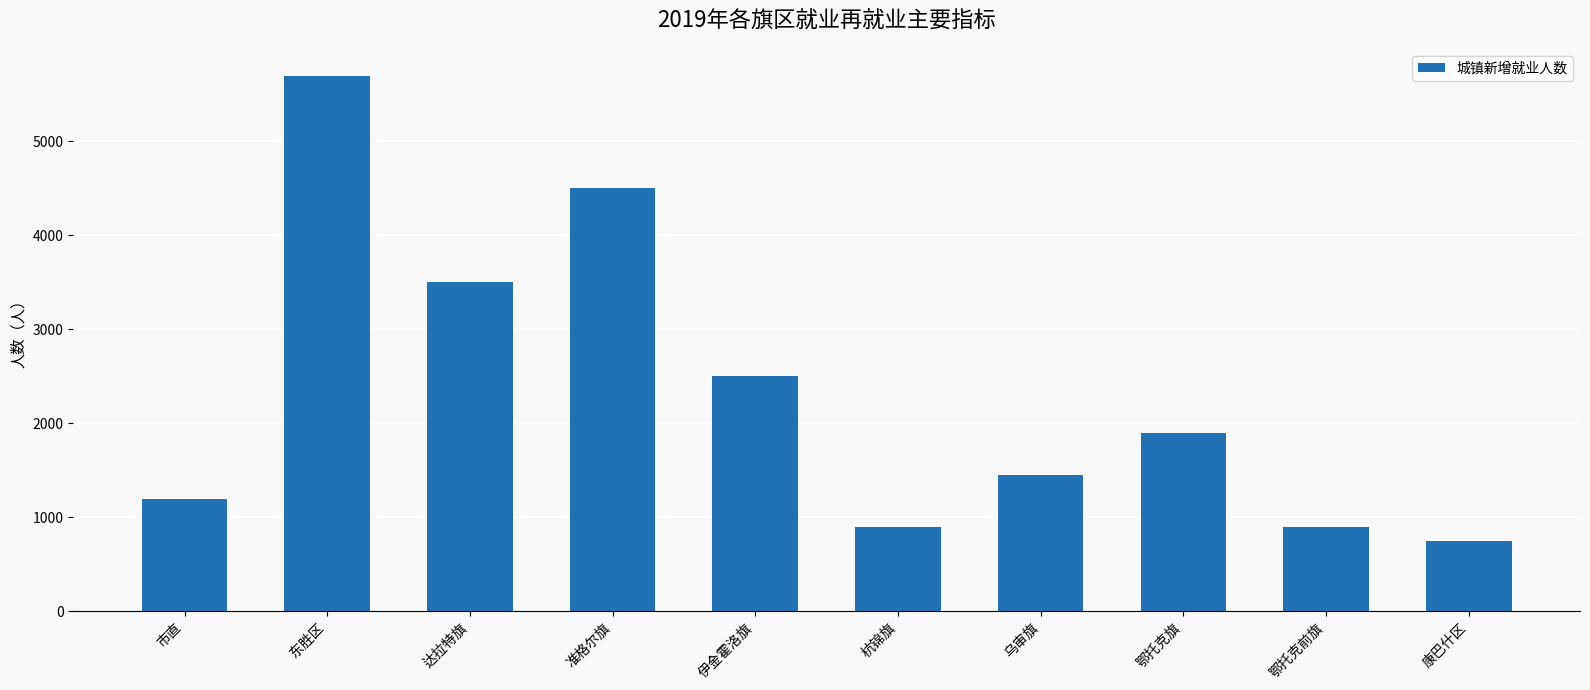

How many data points does each series have?

10